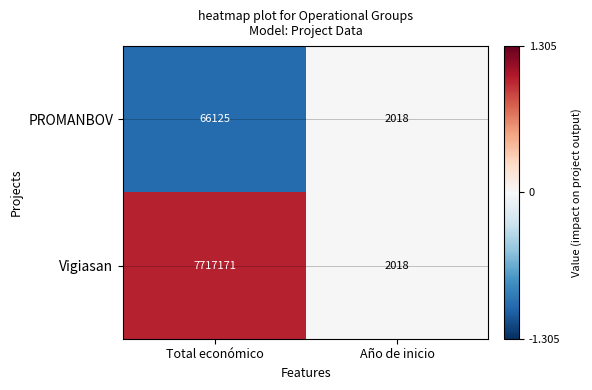

What is the sum of the PROMANBOV values at Año de inicio and Total económico?

68143